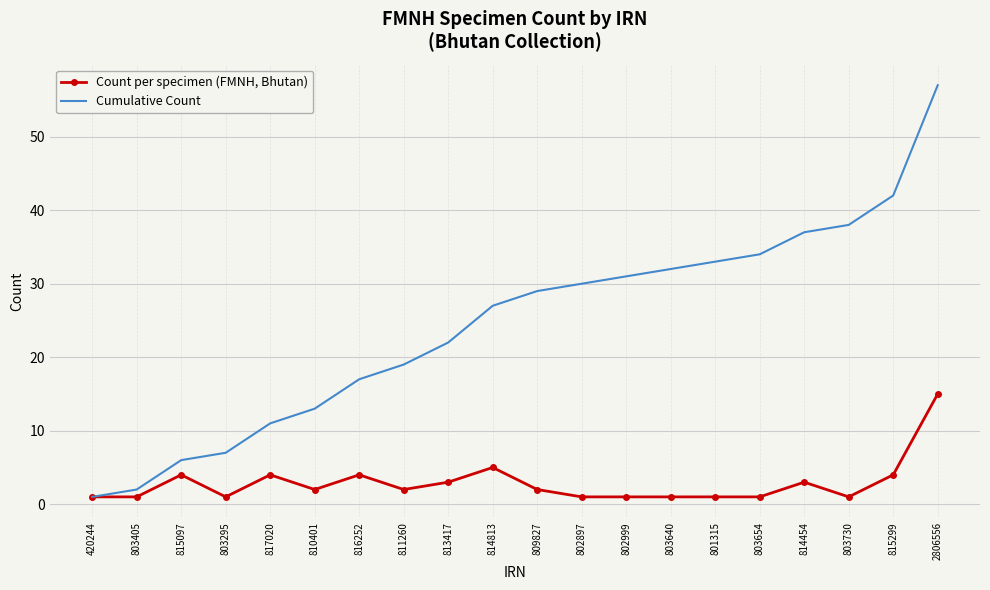

What is the difference between the highest and lowest values at 803405?

1